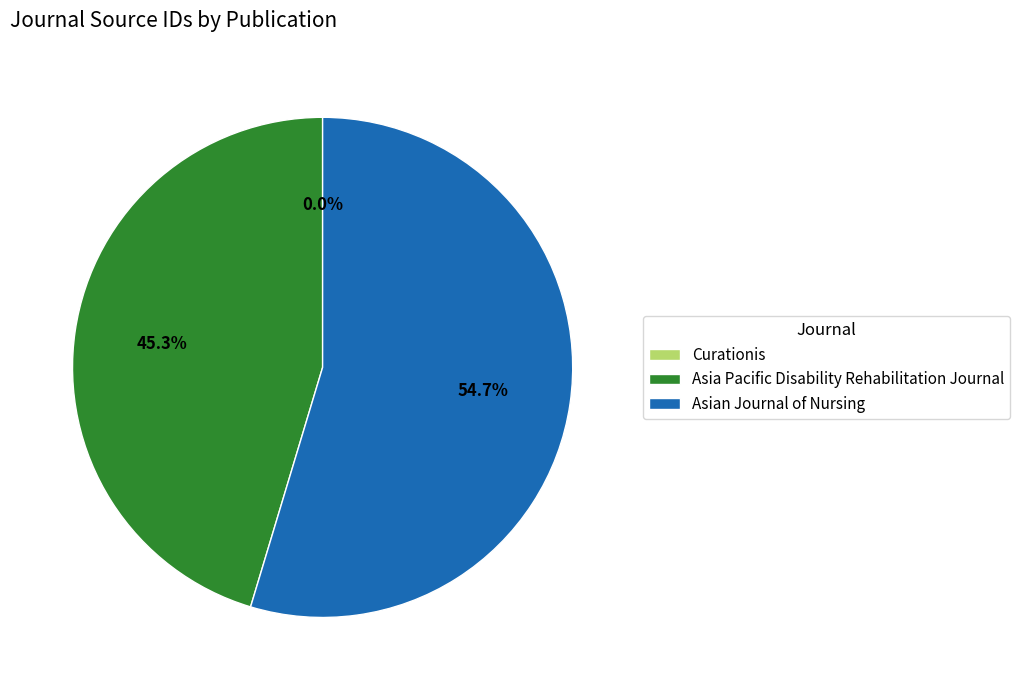

What is the largest slice in the pie chart?

Asian Journal of Nursing